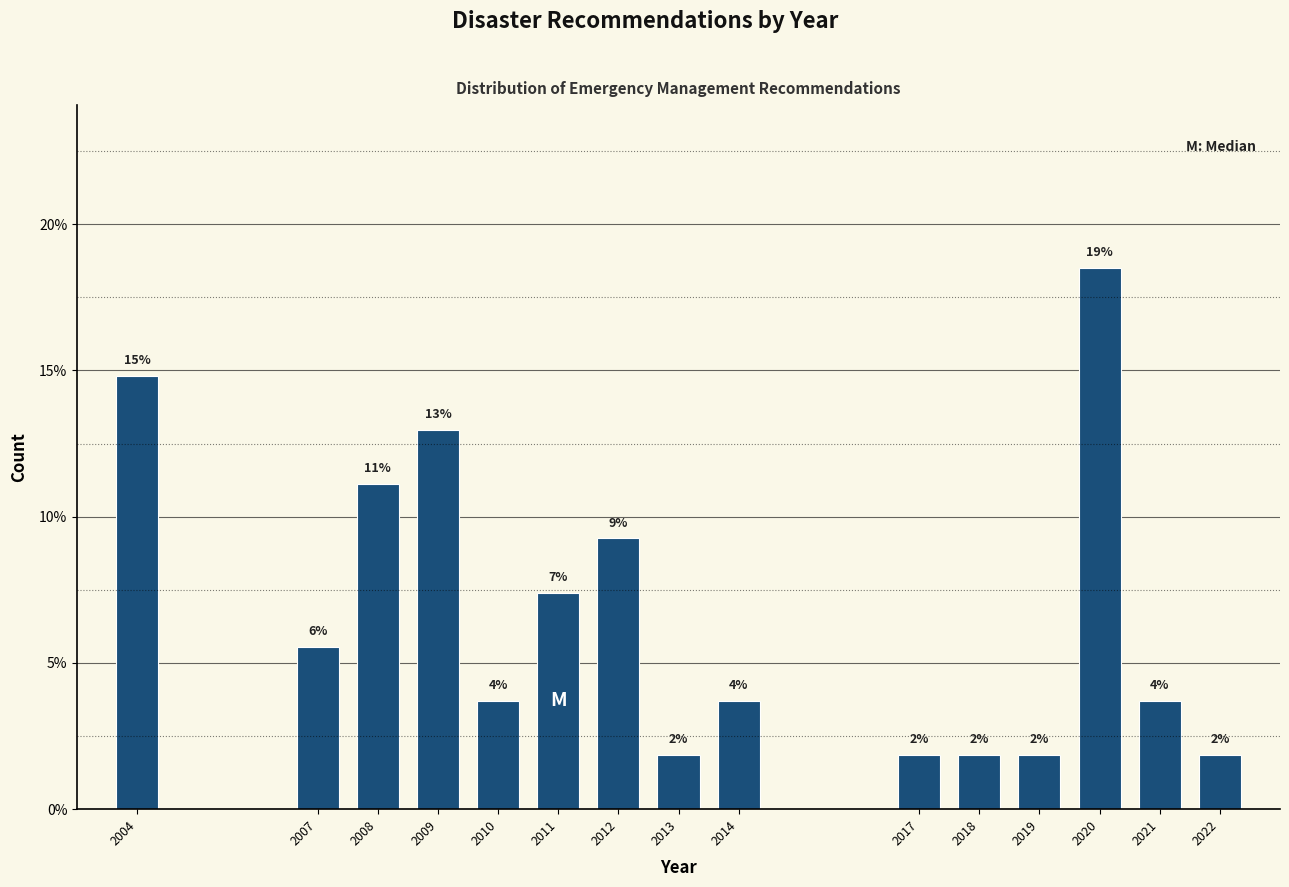

How many bars are there in total?

15